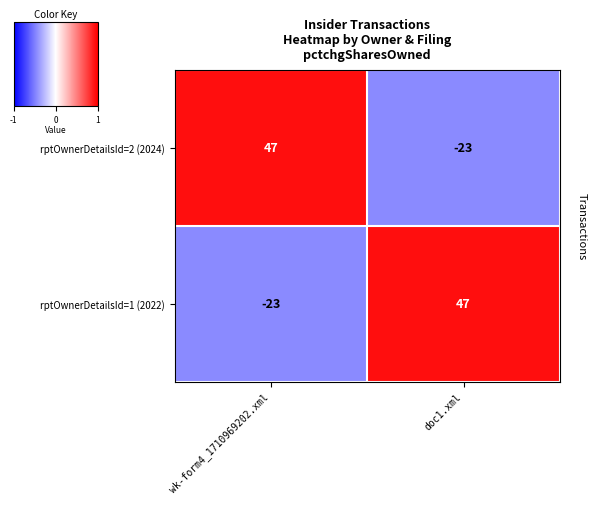

What is the spread (max minus min) of values at doc1.xml?

70